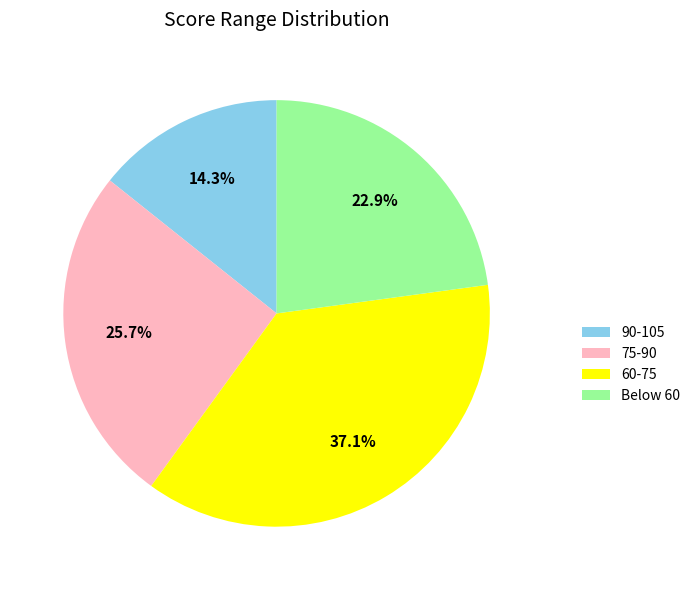

Which category has the biggest portion of the pie?

60-75